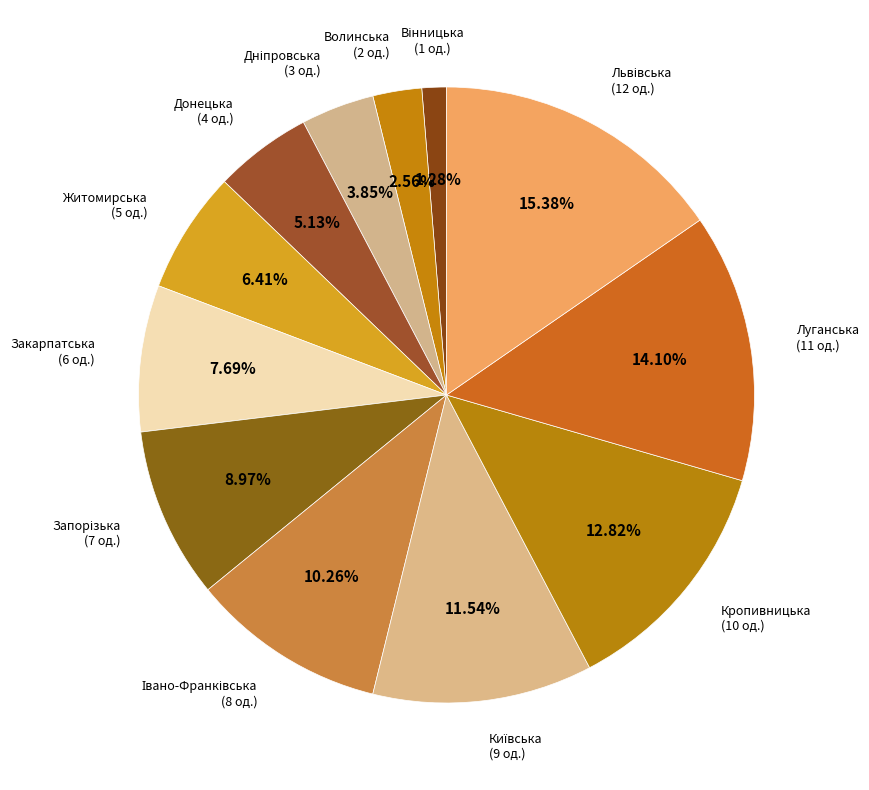

Do Закарпатська and Донецька together represent more than half of the pie?

No